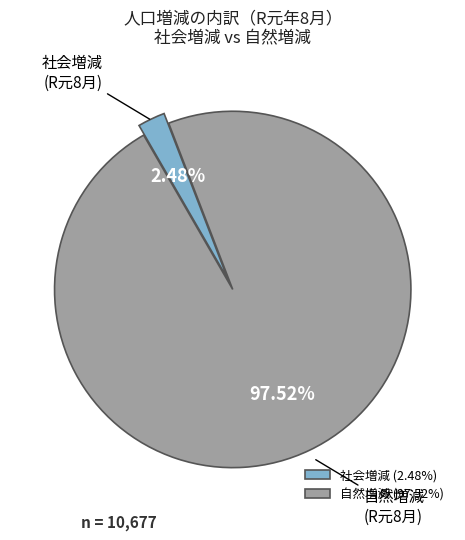

Does any single category account for the majority?

Yes